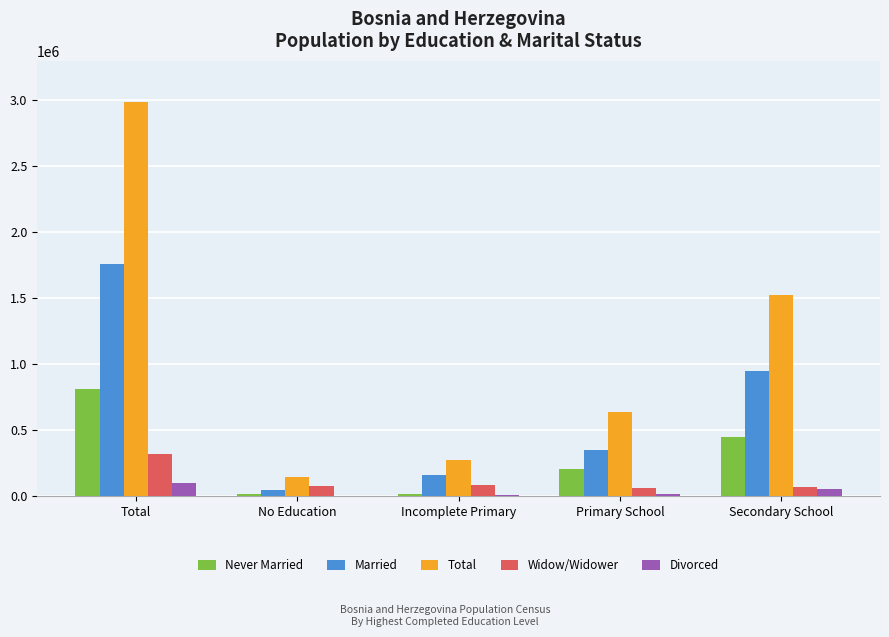

What is the sum of the Divorced values at Incomplete Primary and Secondary School?

63353